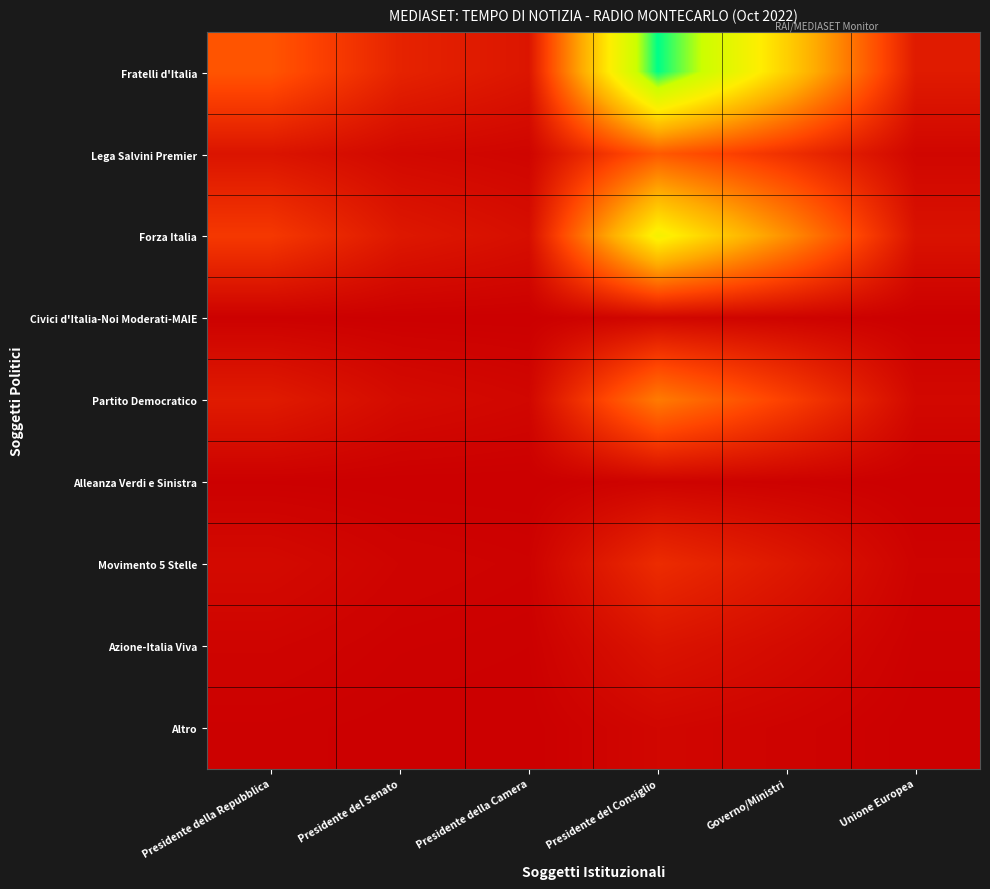

Rank the series by their maximum value, from lowest to highest.

Alleanza Verdi e Sinistra, Civici d'Italia-Noi Moderati-MAIE, Altro, Azione-Italia Viva, Movimento 5 Stelle, Lega Salvini Premier, Partito Democratico, Forza Italia, Fratelli d'Italia